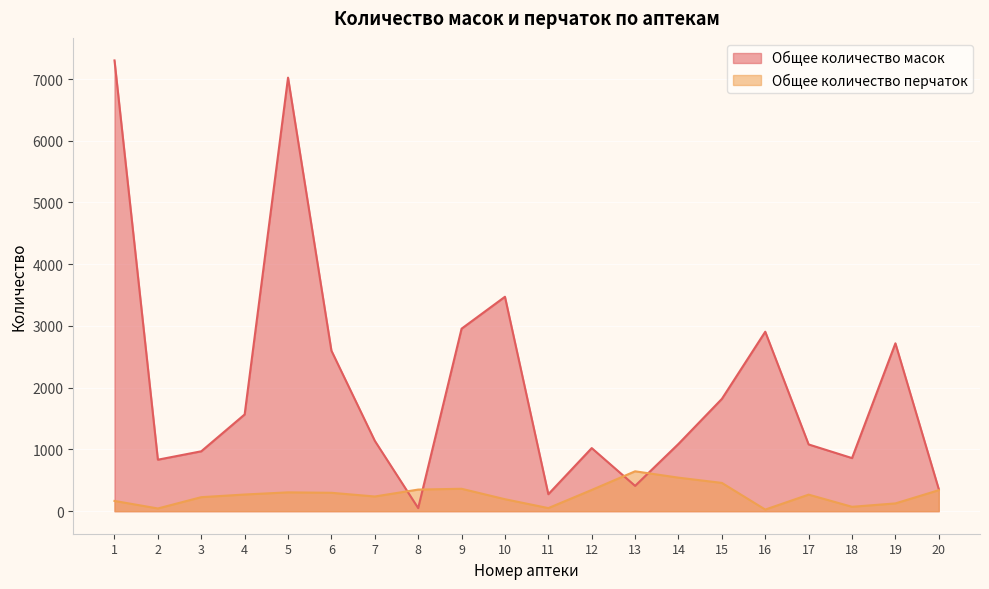

What is the difference between the maximum and minimum values in the Общее количество перчаток series?

620